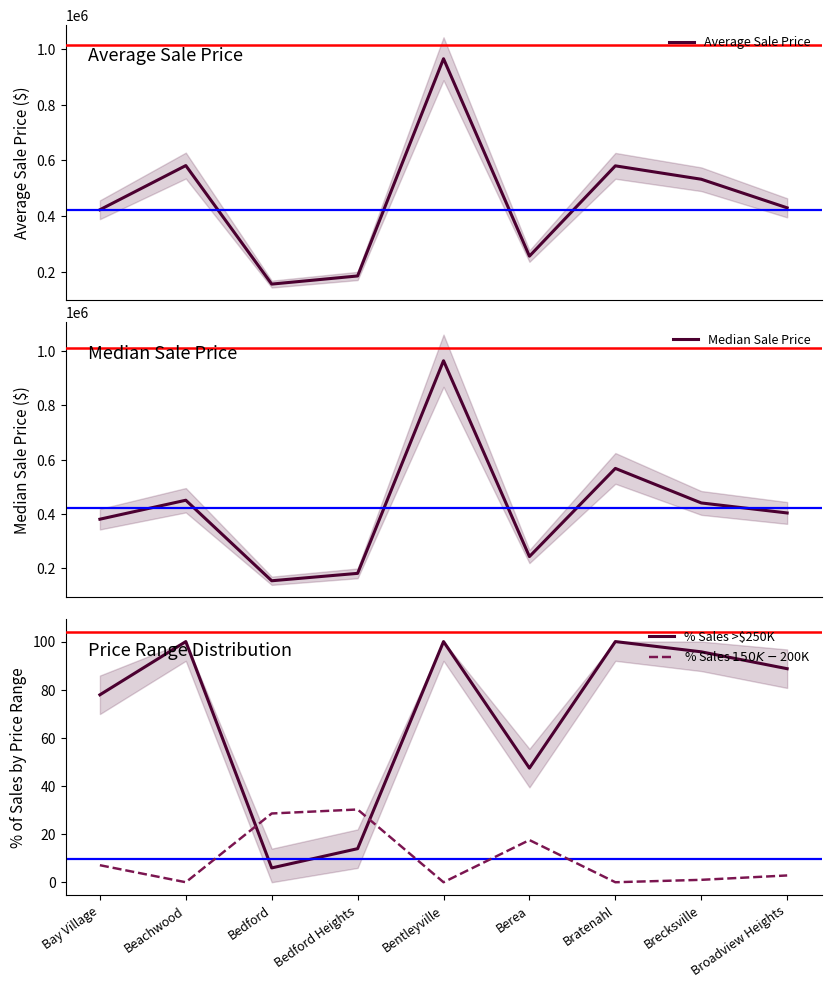

What is the label of the 1st point from the left?

Bay Village